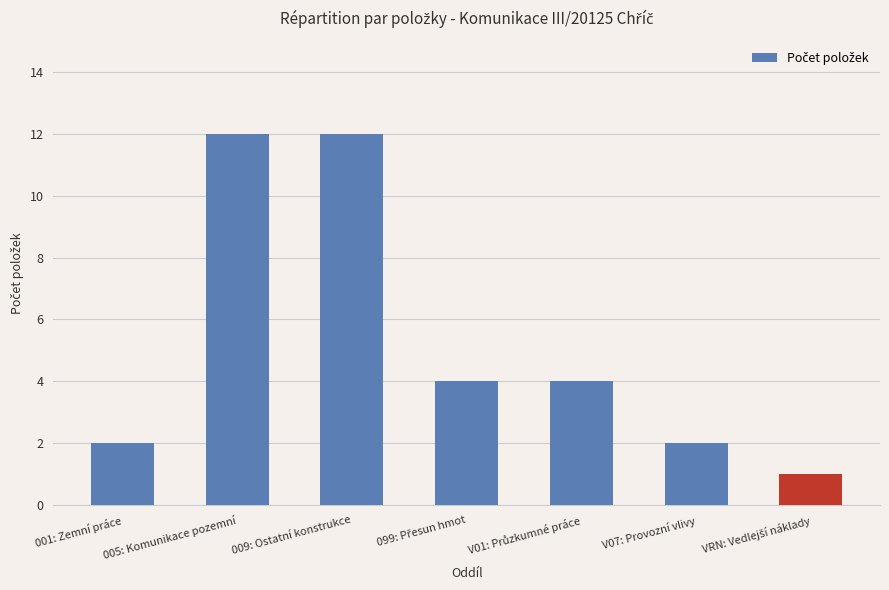

Approximately how many times larger is the value at 005: Komunikace pozemní compared to 009: Ostatní konstrukce?

1.0